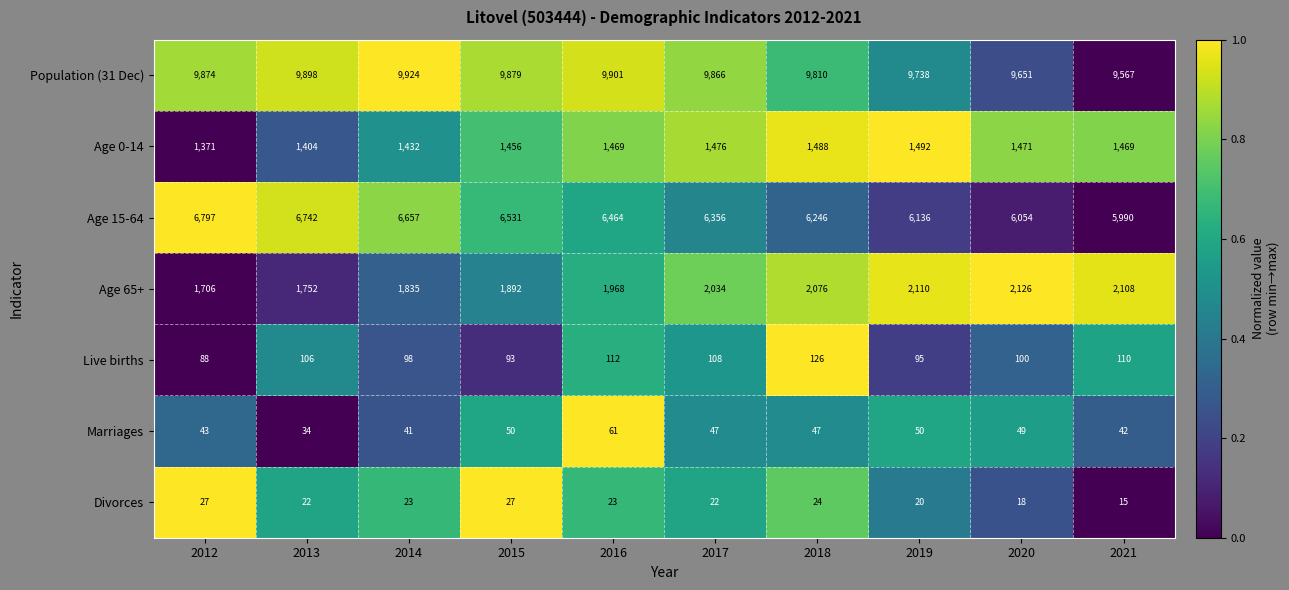

At which label is Live births closest to 107?

2013